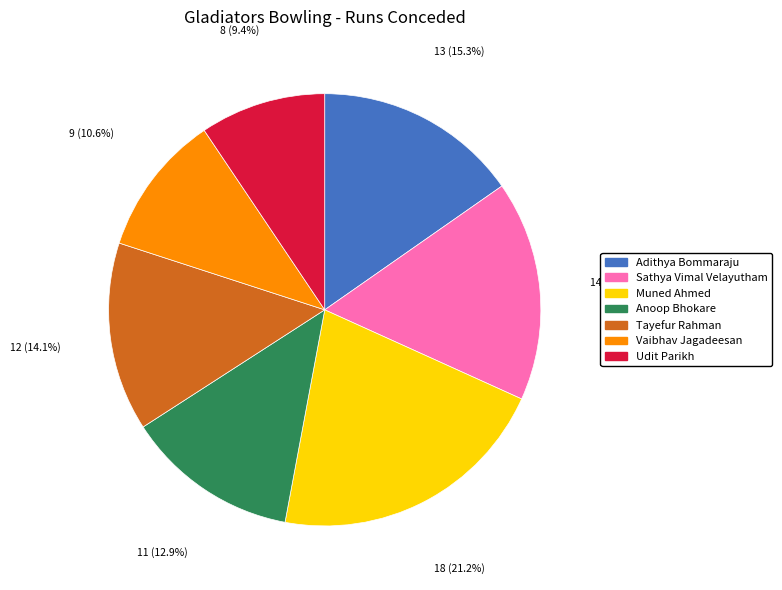

Which slice is the smallest?

Udit Parikh